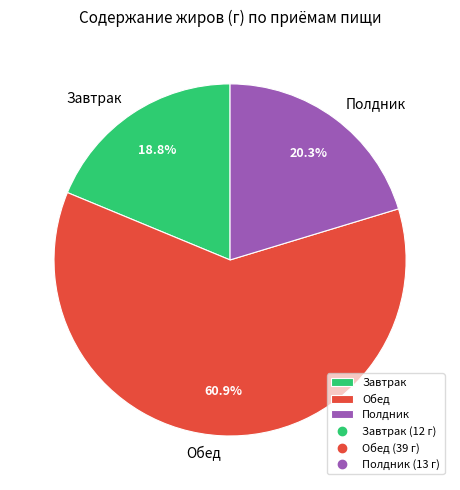

How many segments does this pie chart have?

3